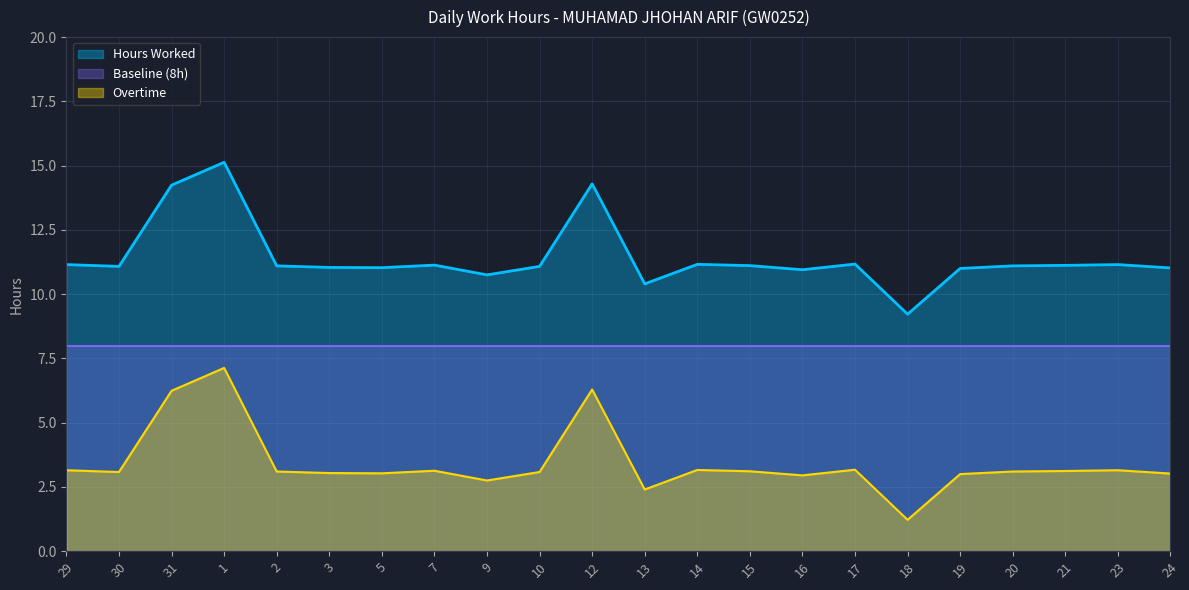

Does the chart have visible grid lines?

Yes